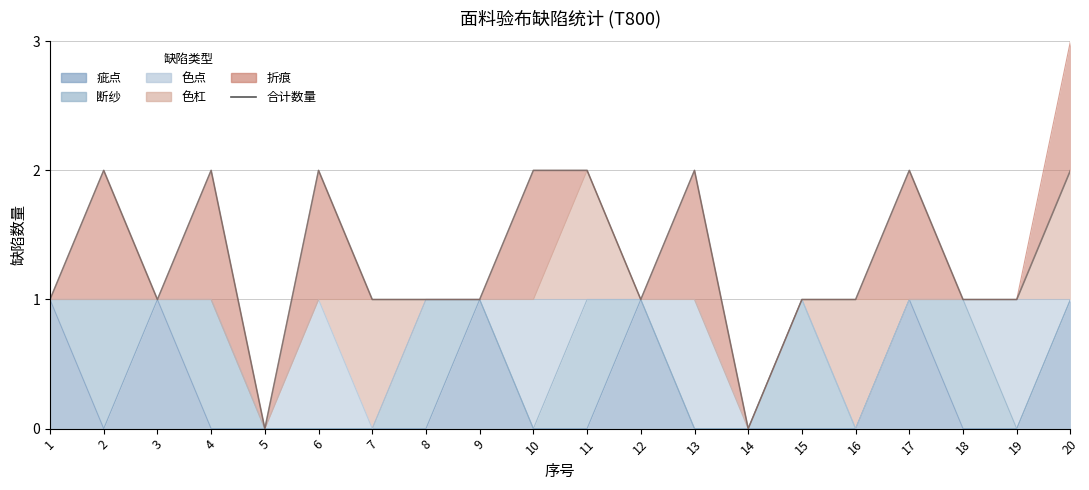

Which category has the lowest value across all series?

5